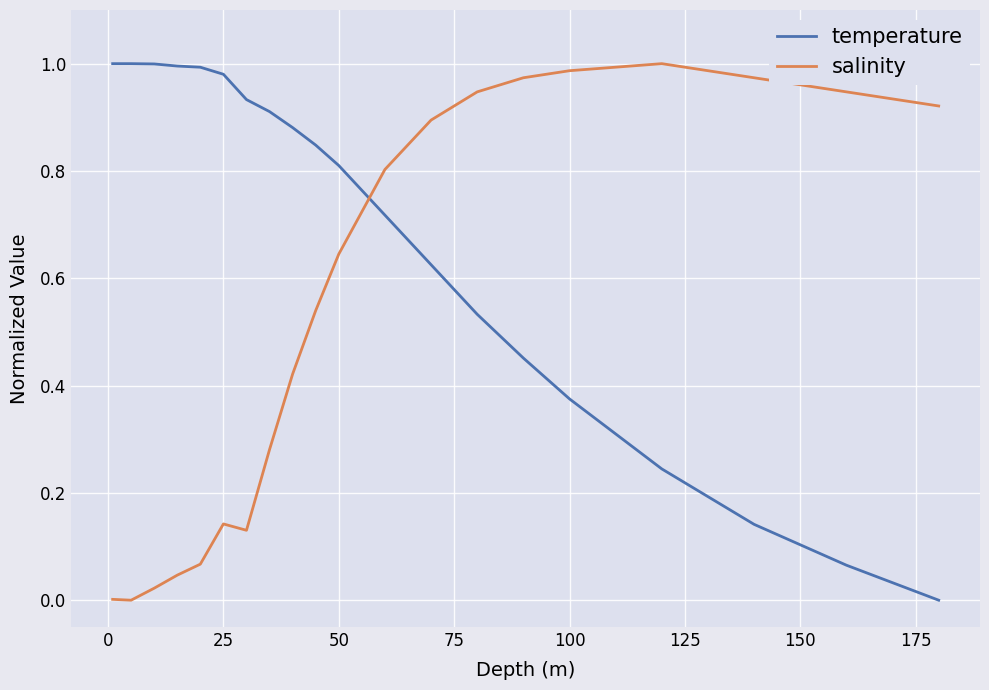

Which series has the largest total across all categories?

temperature